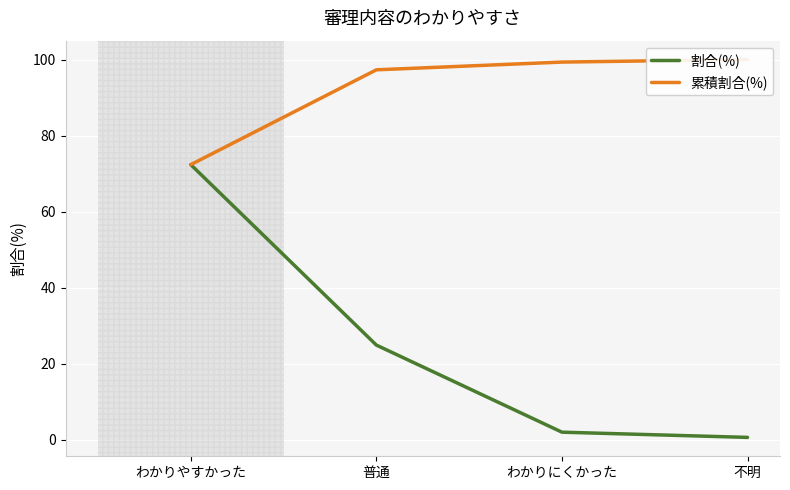

What is the value of the 割合(%) point at the 3rd from the left?

2.0